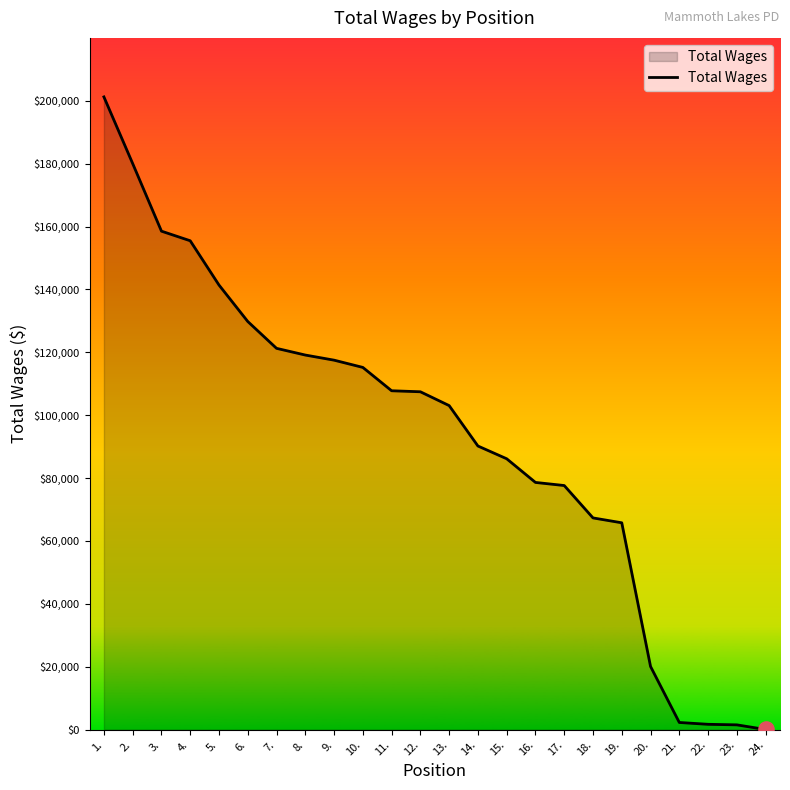

What is the change in value from 6. to 21.?

-127534